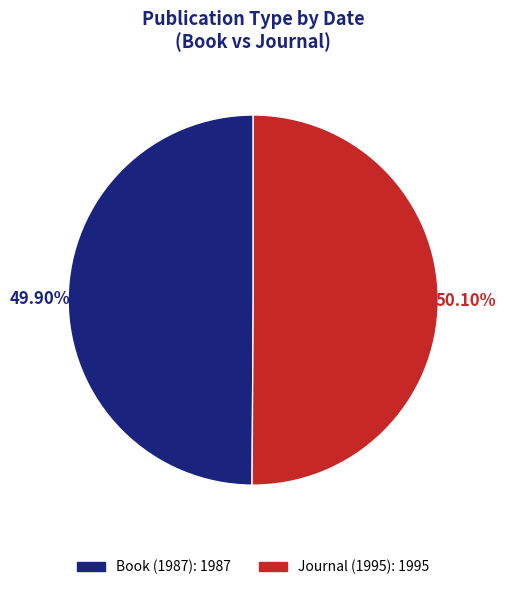

How many segments does this pie chart have?

2